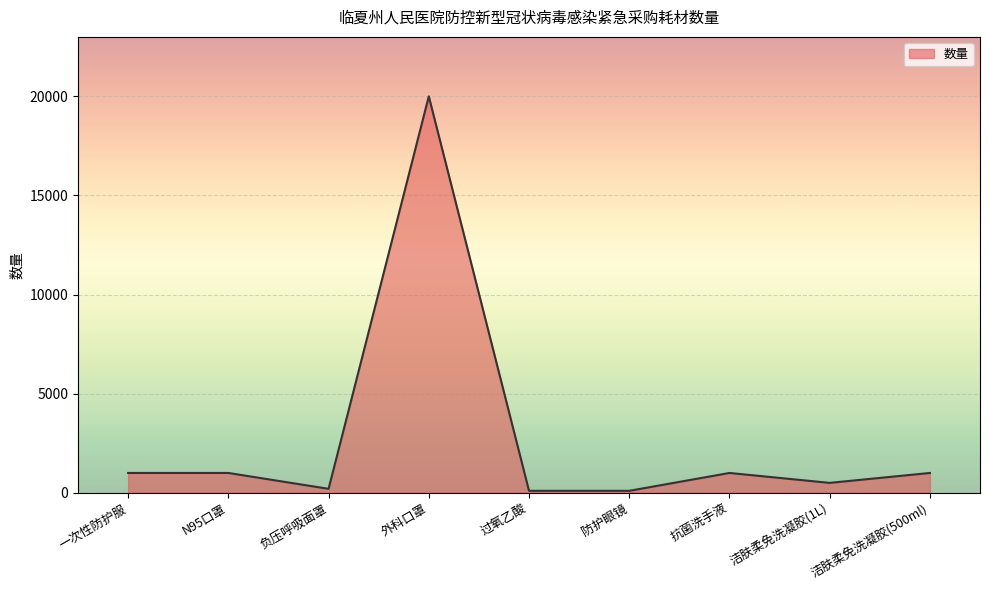

The chart shows a value of 1000 at 洁肤柔免洗凝胶(500ml). True or false?

True